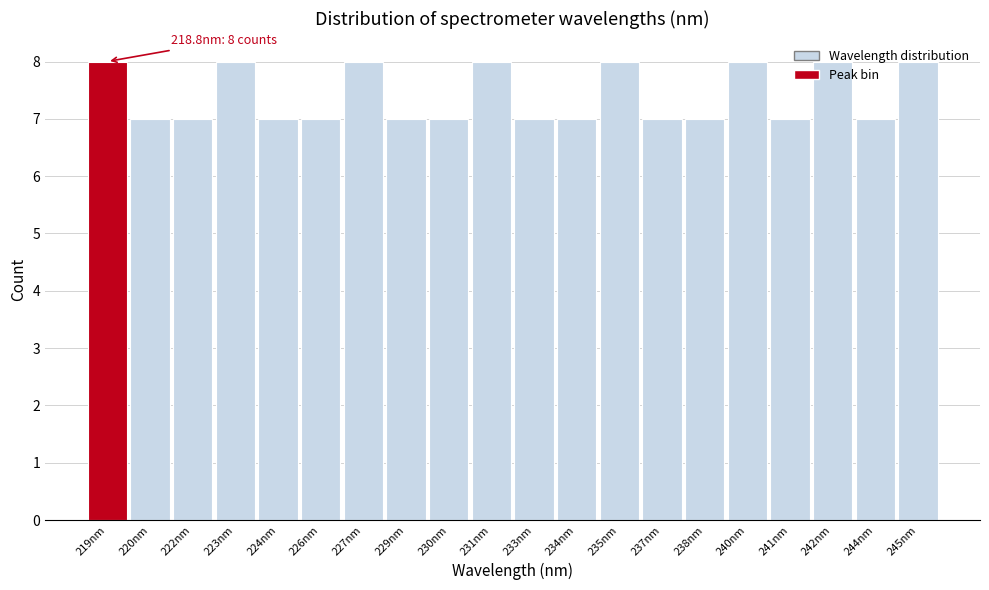

What is the smallest value displayed?

7